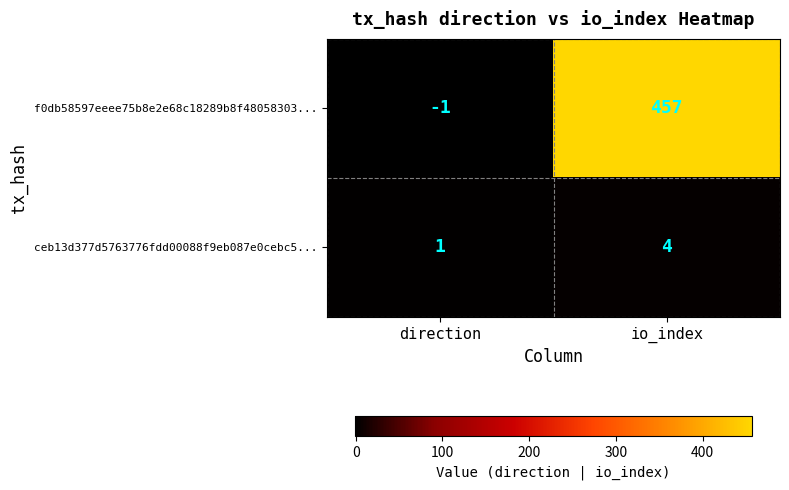

What is the sum of all ceb13d377d5763776fdd00088f9eb087e0cebc5... values?

5